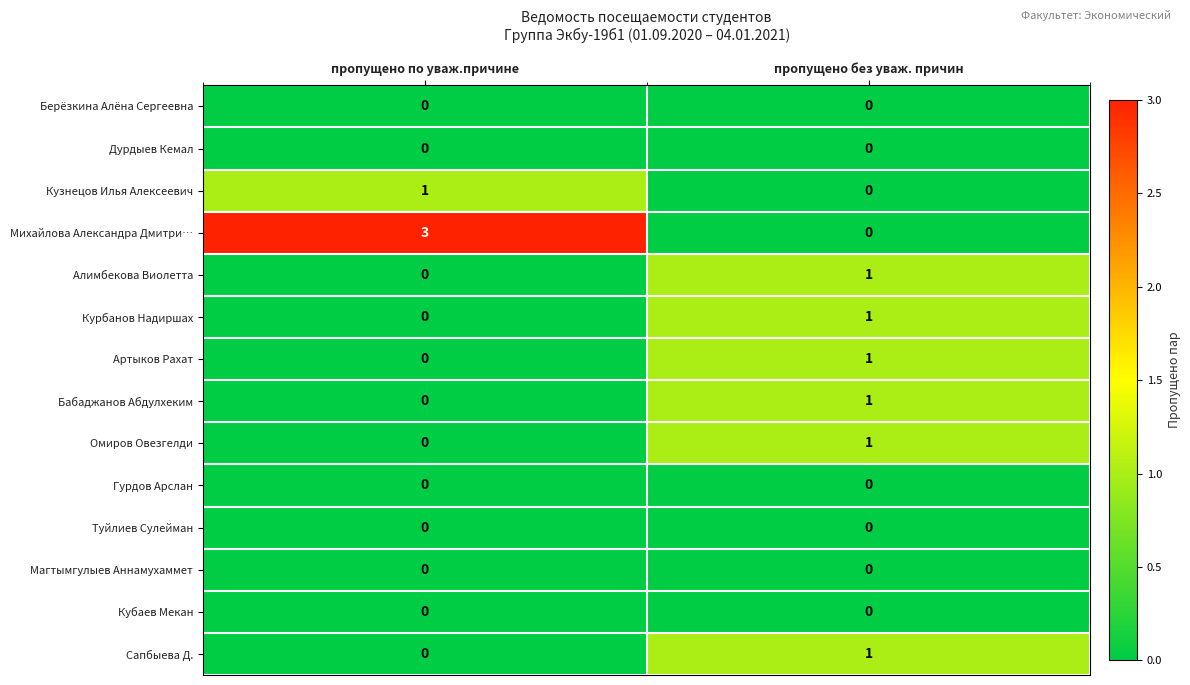

The Кузнецов Илья Алексеевич series shows 1 at пропущено без уваж. причин. True or false?

False